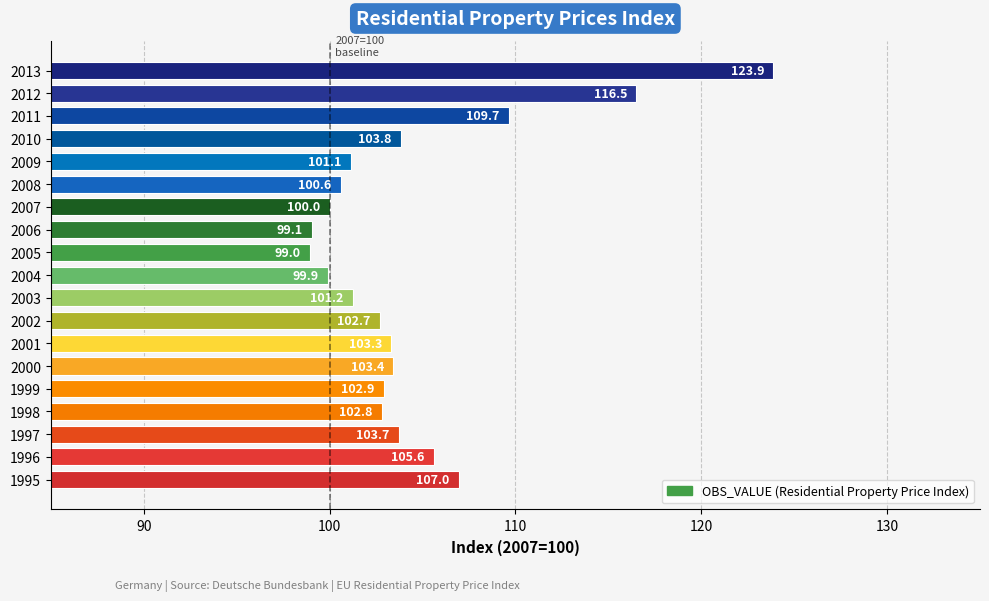

What is the change in value from 1998 to 2004?

-2.9